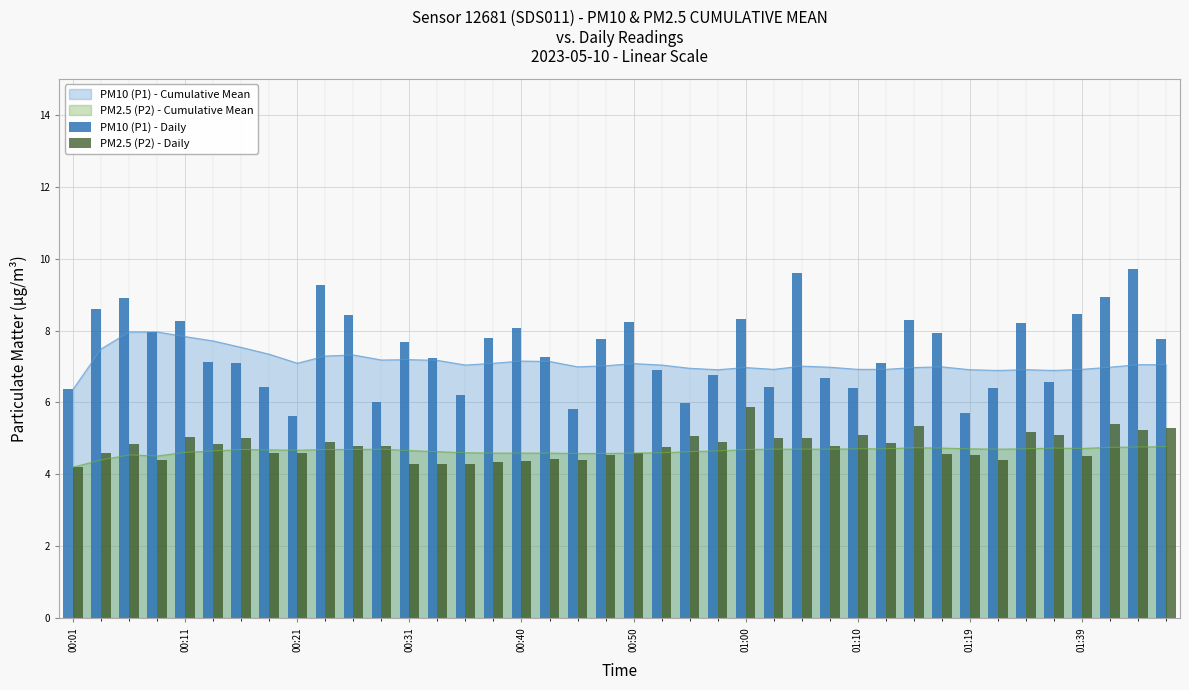

What is the maximum value for PM2.5 (P2) - Cumulative Mean?

4.8